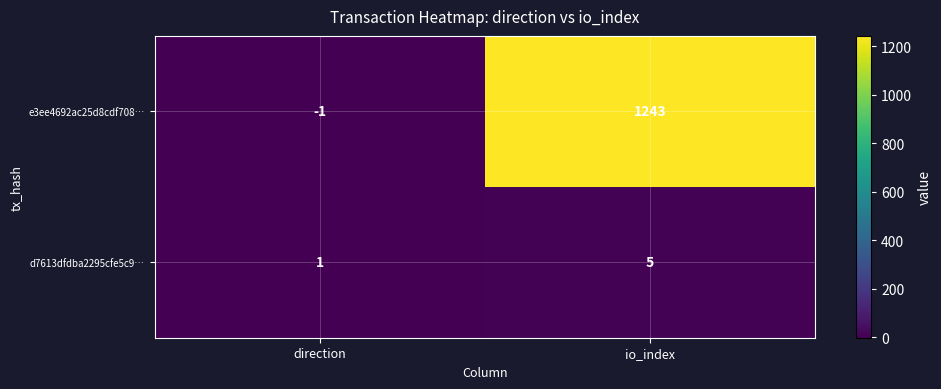

True or false: d7613dfdba2295cfe5c9… has a value of 2 at io_index.

False